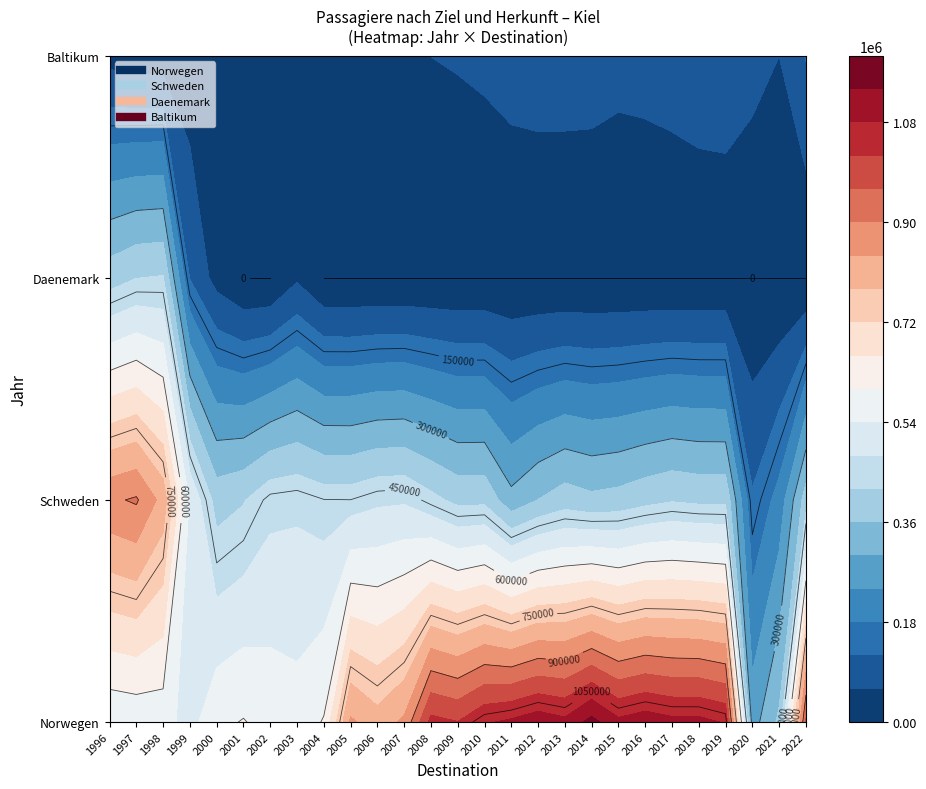

How many values in the Schweden series are below 406801?

13